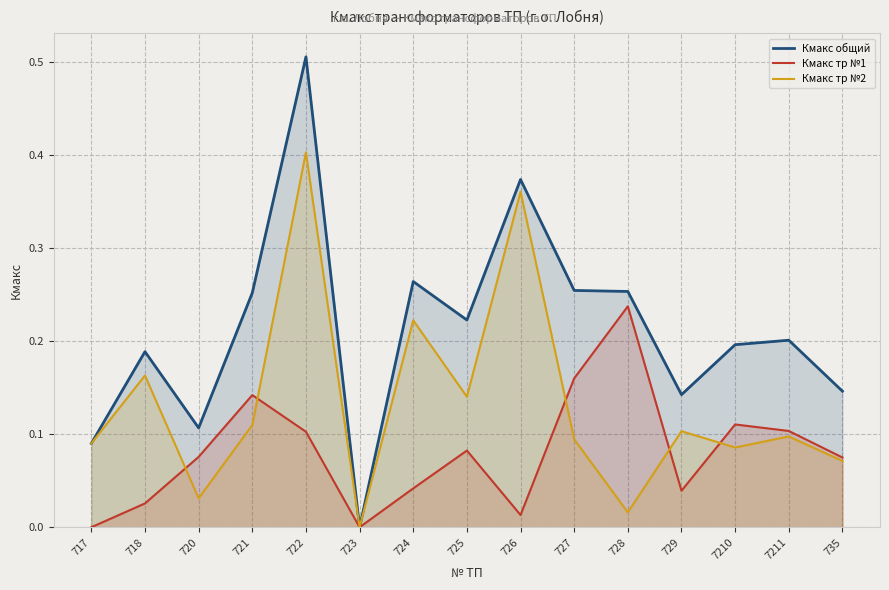

True or false: Кмакс общий has more than 1 points higher than both neighbors.

True